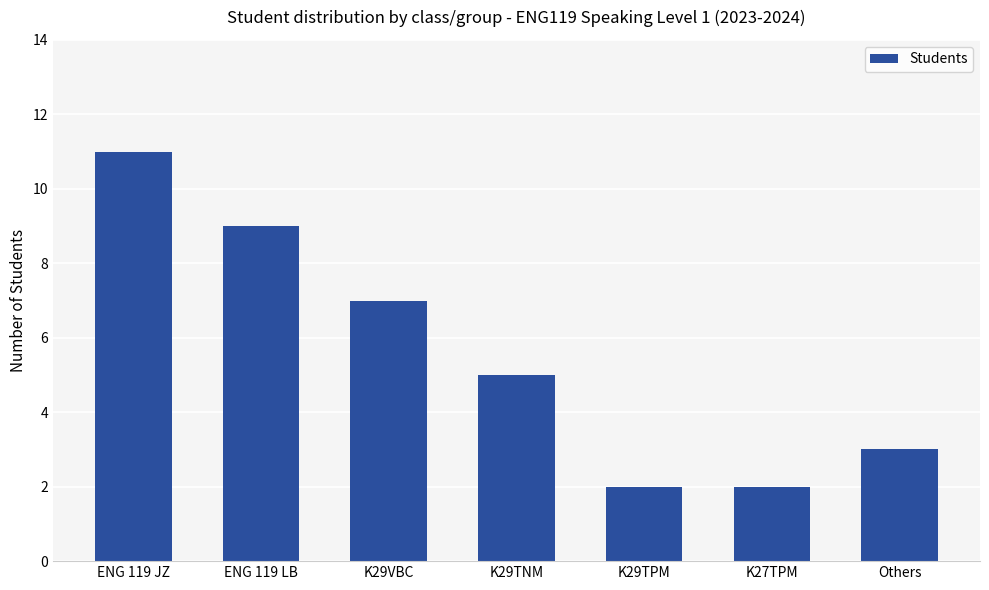

What is the label of the 6th bar from the left?

K27TPM